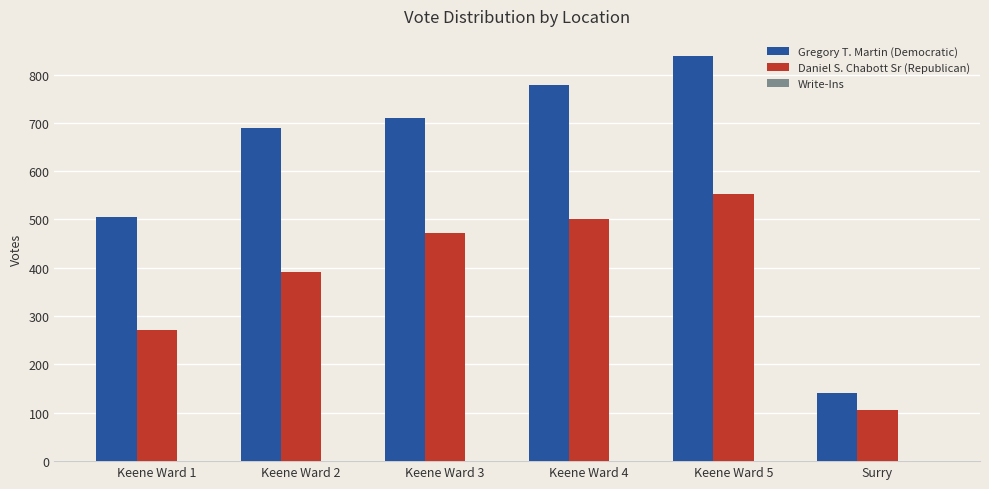

The value of Gregory T. Martin (Democratic) at Keene Ward 5 is 838. True or false?

True